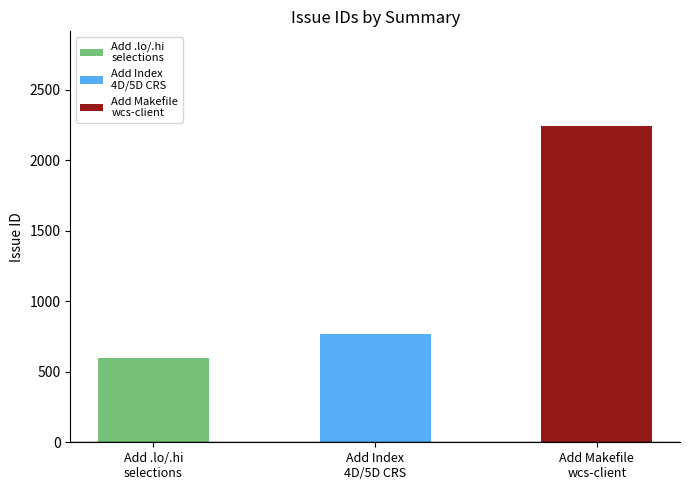

The chart shows a value of 594 at Add .lo and .hi selections in domain( ). True or false?

True